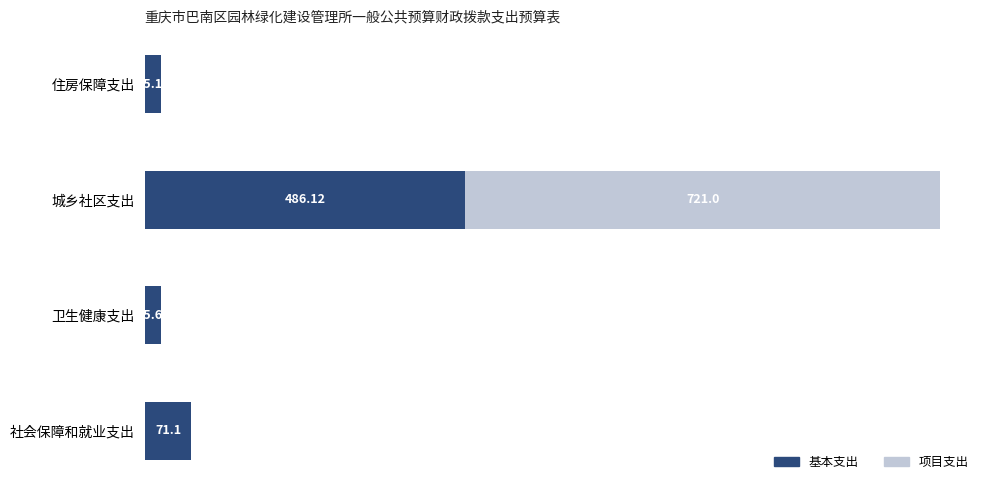

At which label is 基本支出 closest to 255?

社会保障和就业支出